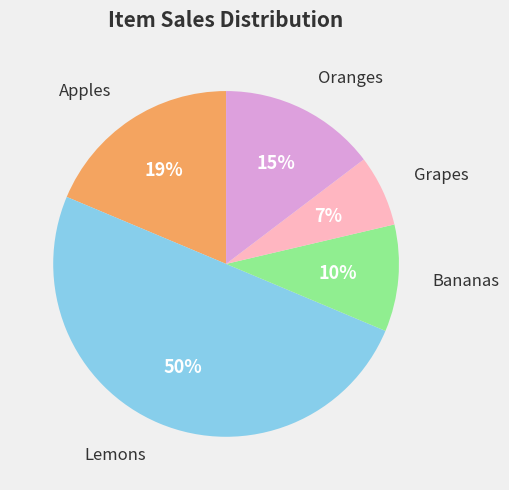

Do Apples and Oranges together represent more than half of the pie?

No